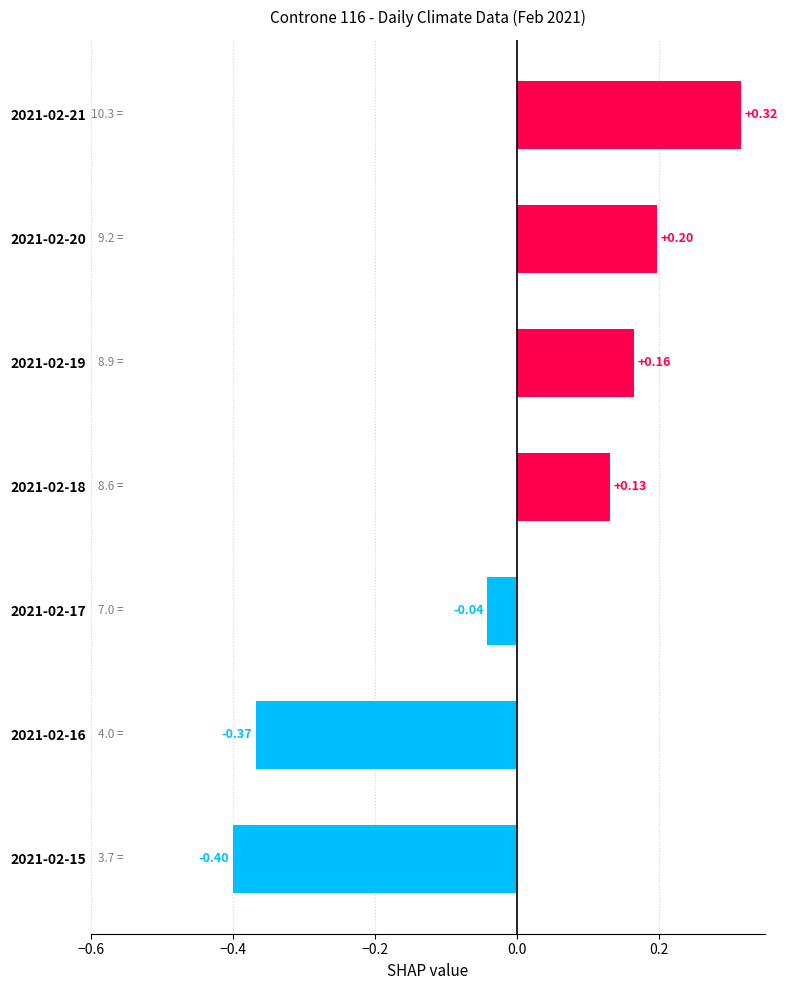

What is the difference between the maximum and minimum values?

0.7